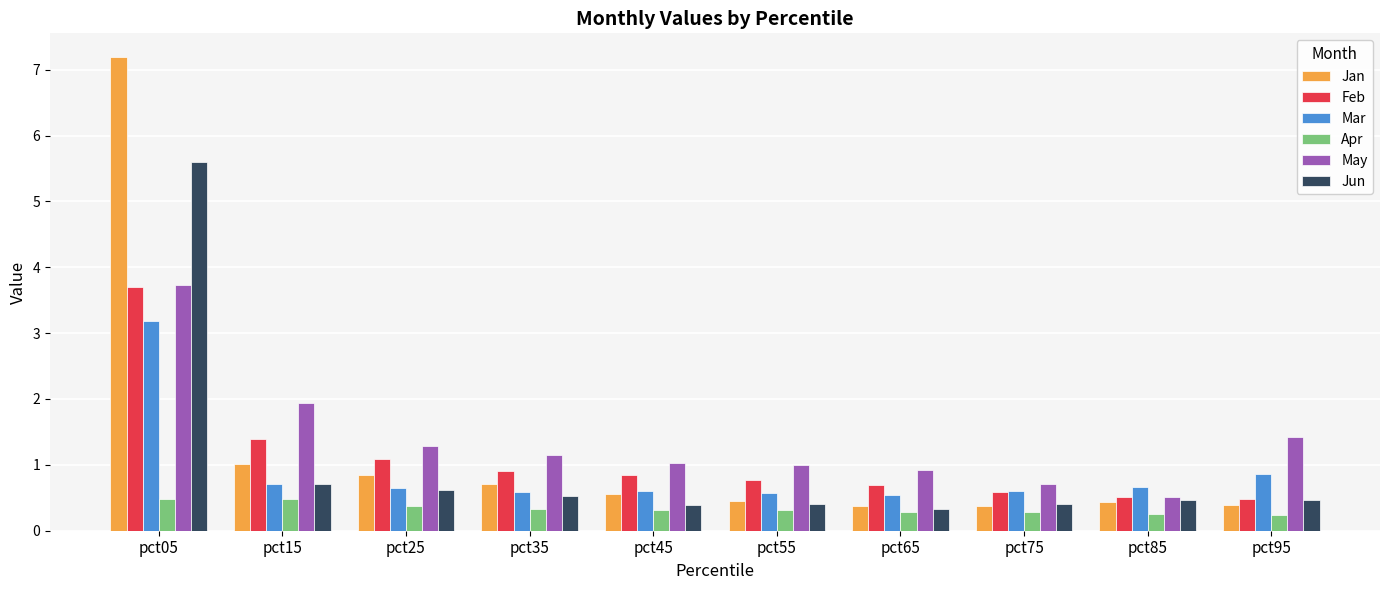

Is it true that May equals 3.7 at pct05?

True